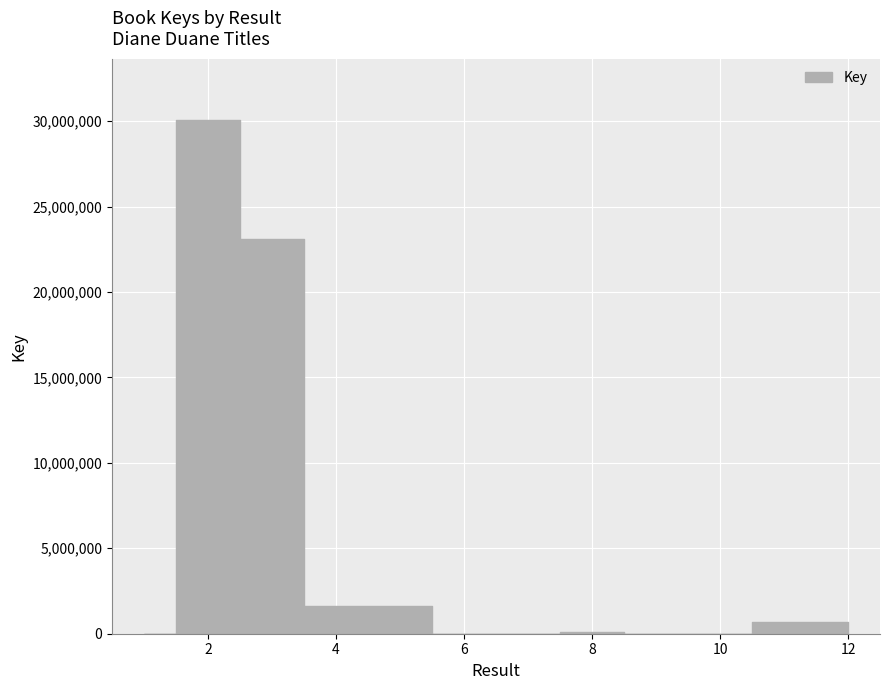

The chart shows a value of 1033021 at 5. True or false?

False